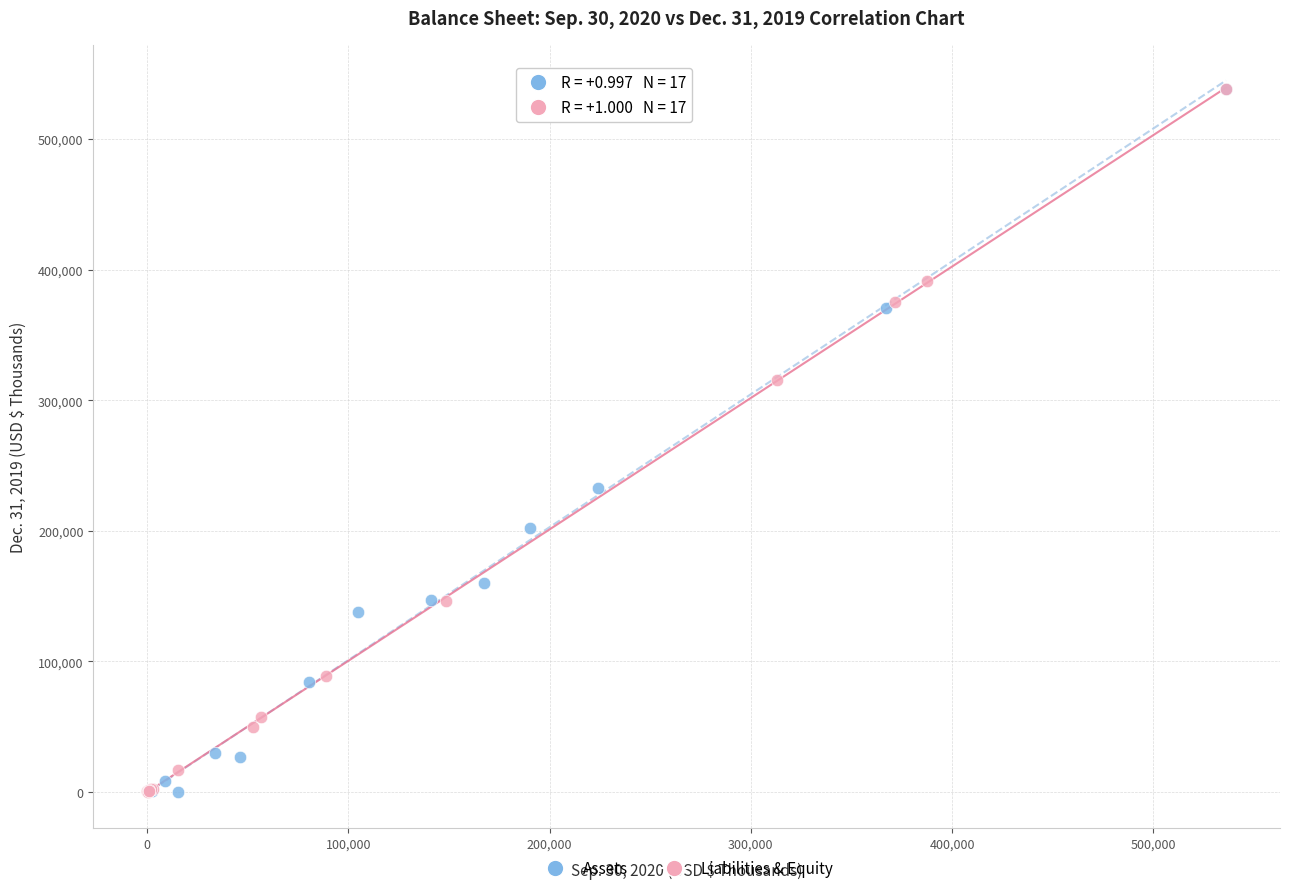

What are all the series names shown in the legend?

Assets, Liabilities & Equity